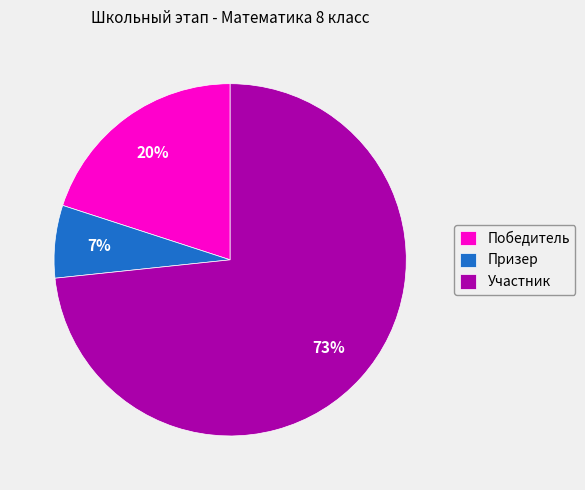

To the nearest percent, what is the average slice percentage?

33%